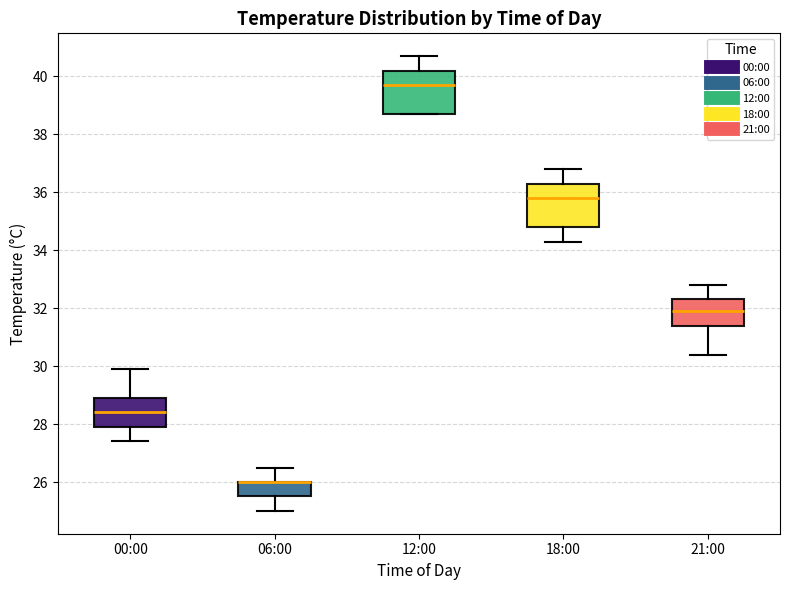

Where is the upper edge of the box for 18:00 on the y-axis? The values are not printed on the chart, so give them approximately, as read against the axis.

36.4